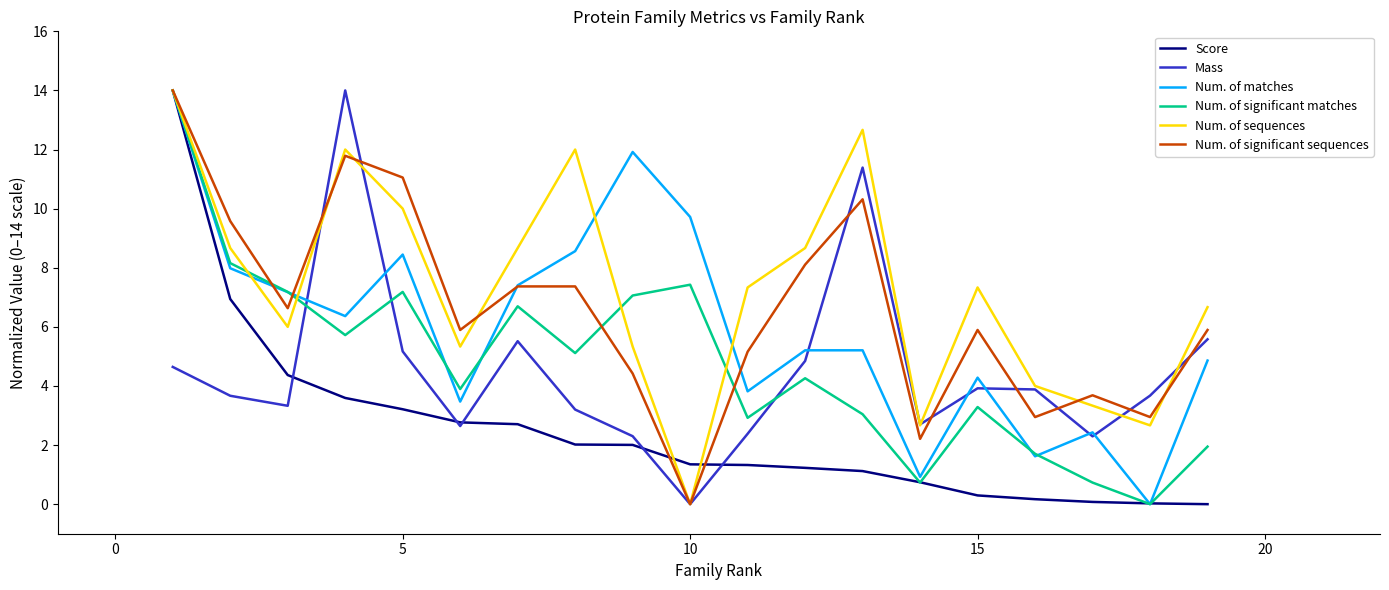

Does the chart display data point markers on the line(s)?

No